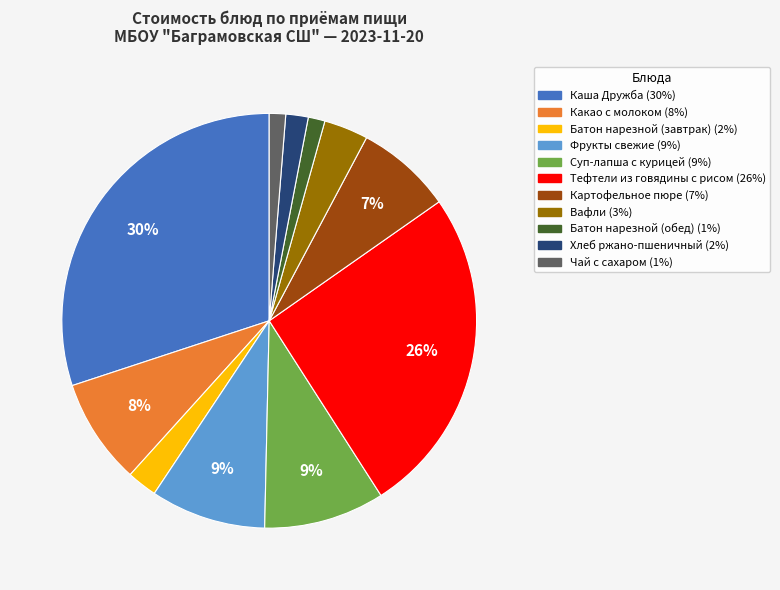

Which slice is the largest?

Каша Дружба